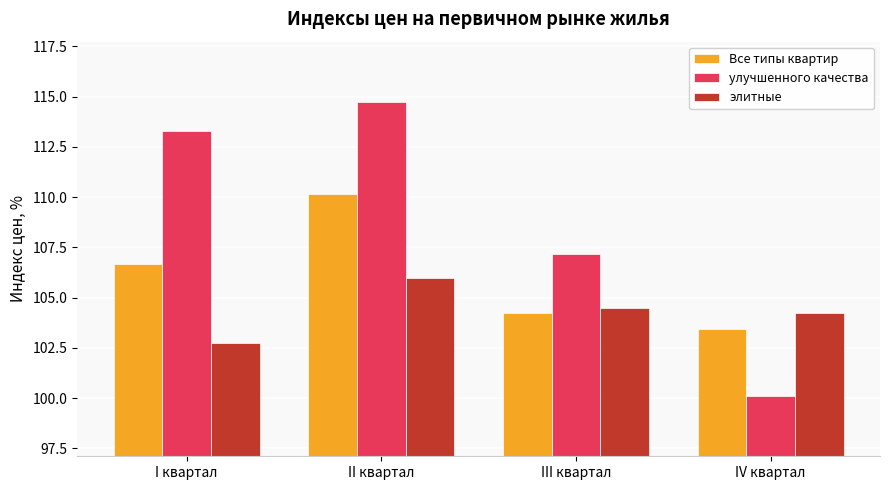

Is it true that элитные equals 167.2 at I квартал?

False